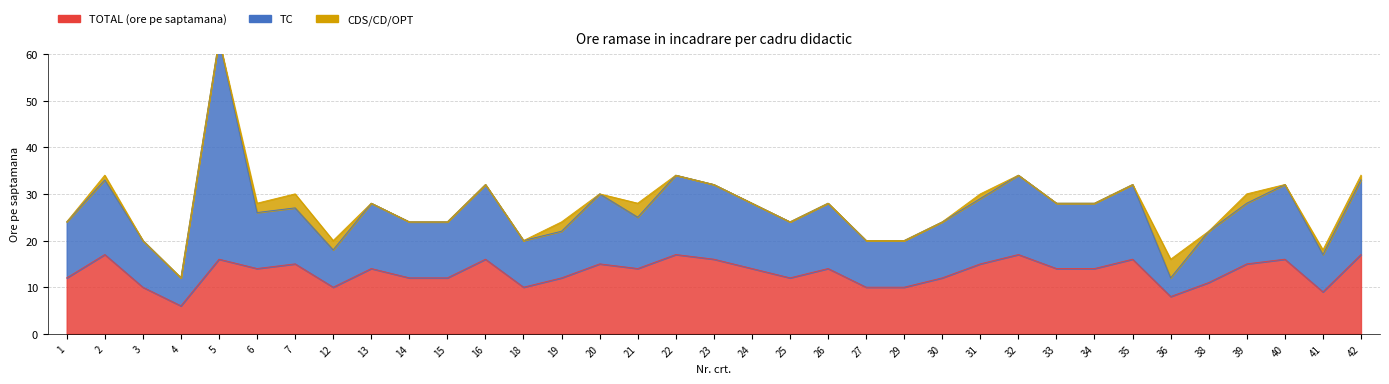

How many categories are shown in the chart?

35